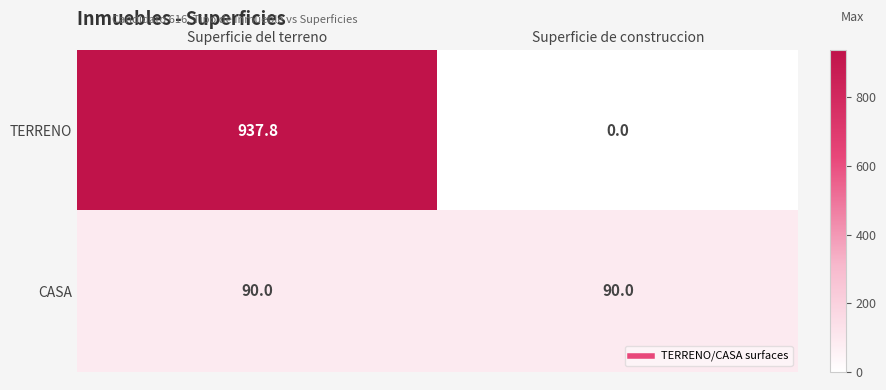

What is the average value of the TERRENO series?

468.9